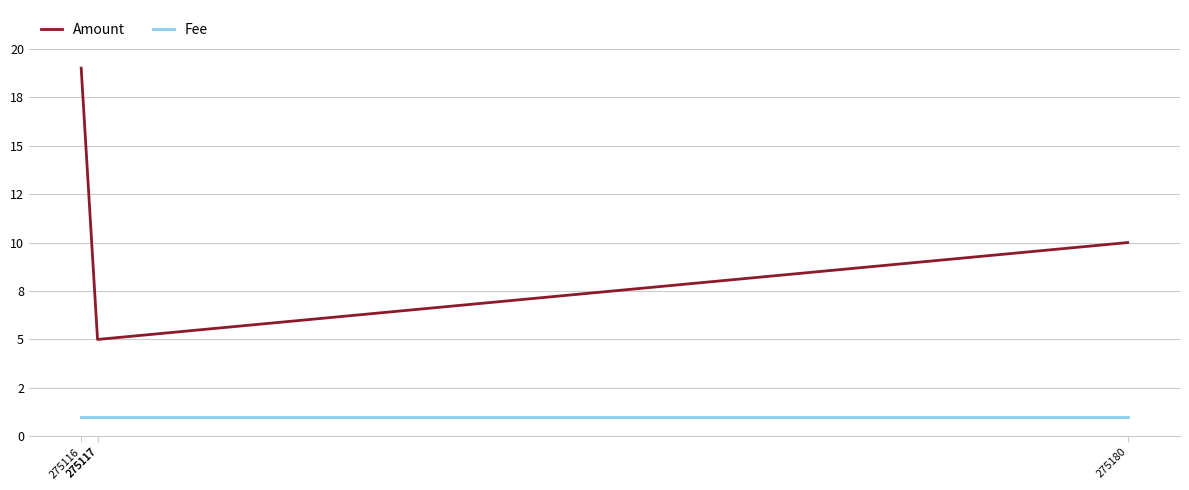

What are all the series names shown in the legend?

Amount, Fee